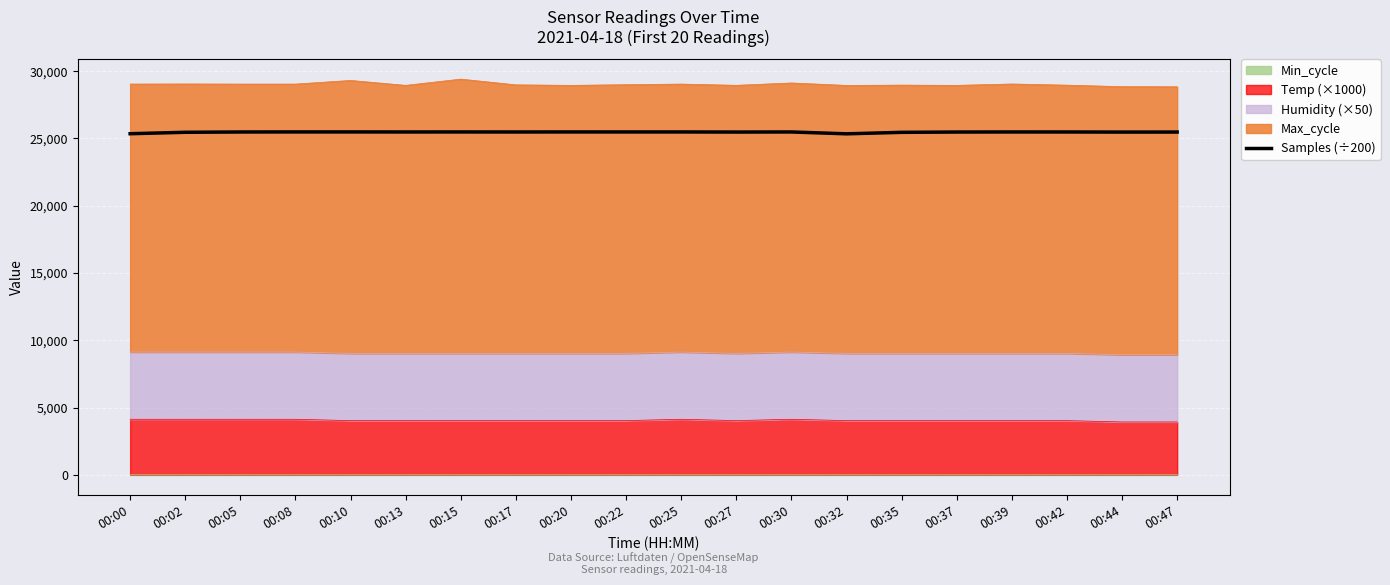

Is it true that the value at 00:32 is 25335.2?

True